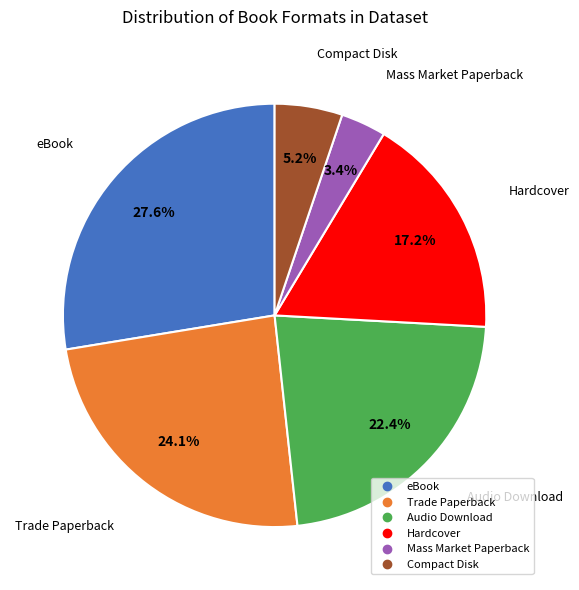

Does any single category account for the majority?

No